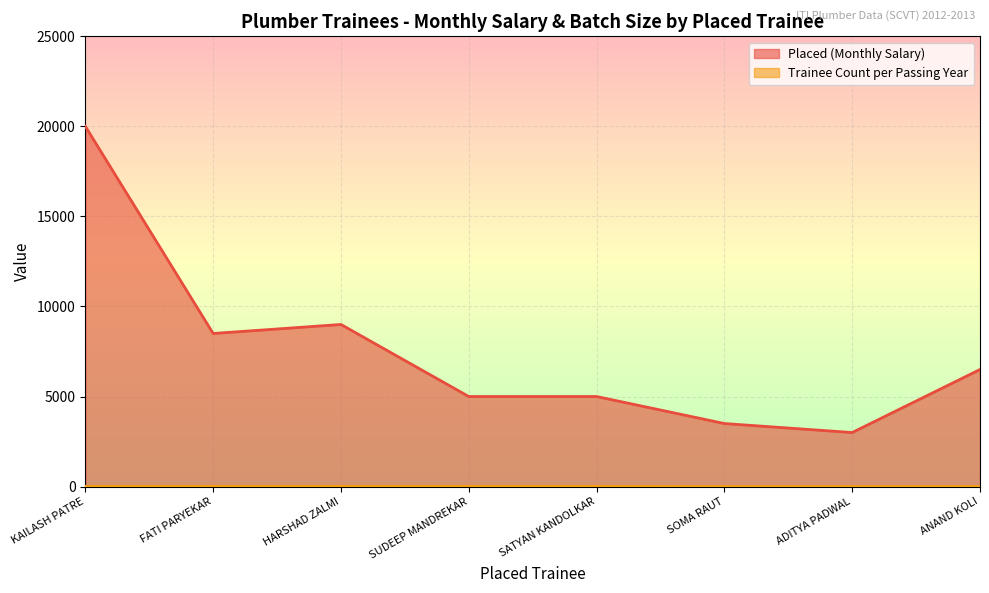

What is the total value across all series at SATYAN KANDOLKAR?

5014